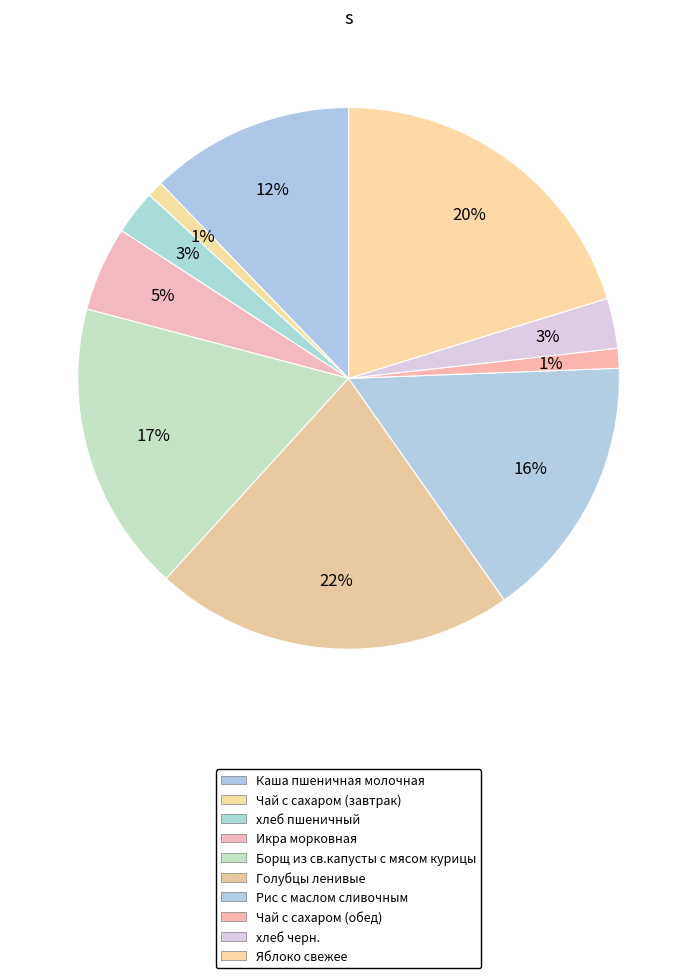

The хлеб пшеничный slice represents 1% of the pie. True or false?

False